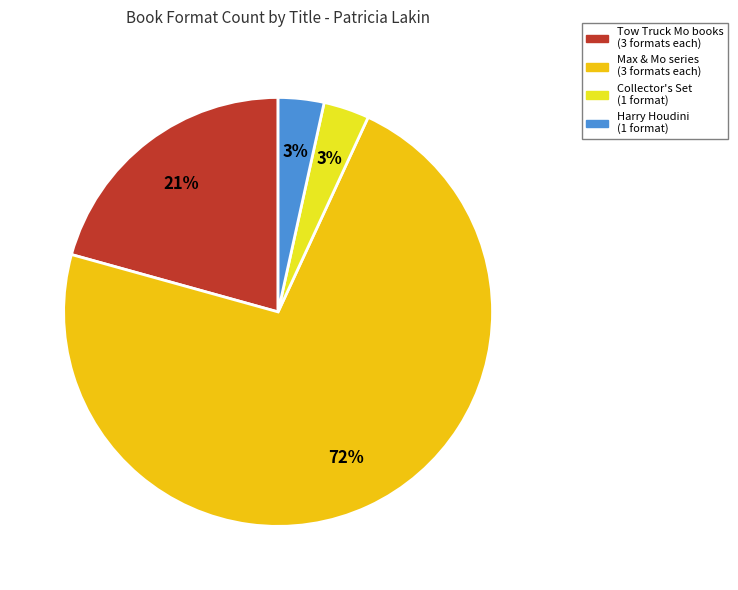

To the nearest percent, what percentage of the pie is Collector's Set (1 format)?

3%